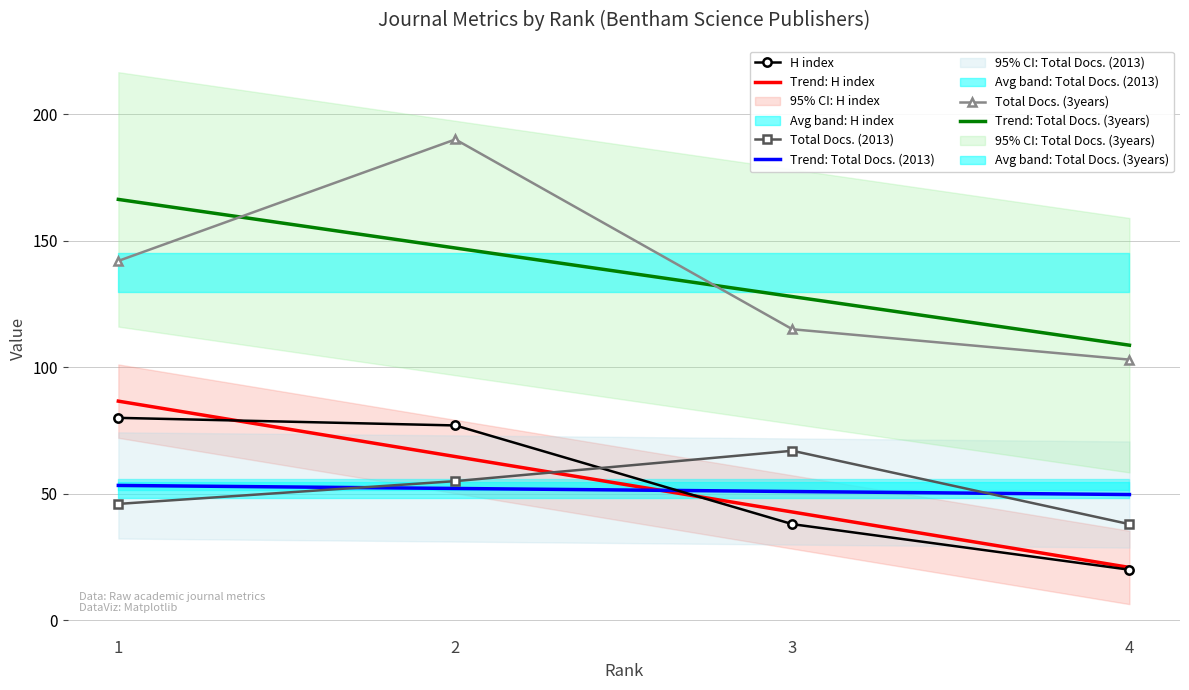

What is the sum of the Total Docs. (3years) values at 1 and 3?

257.0